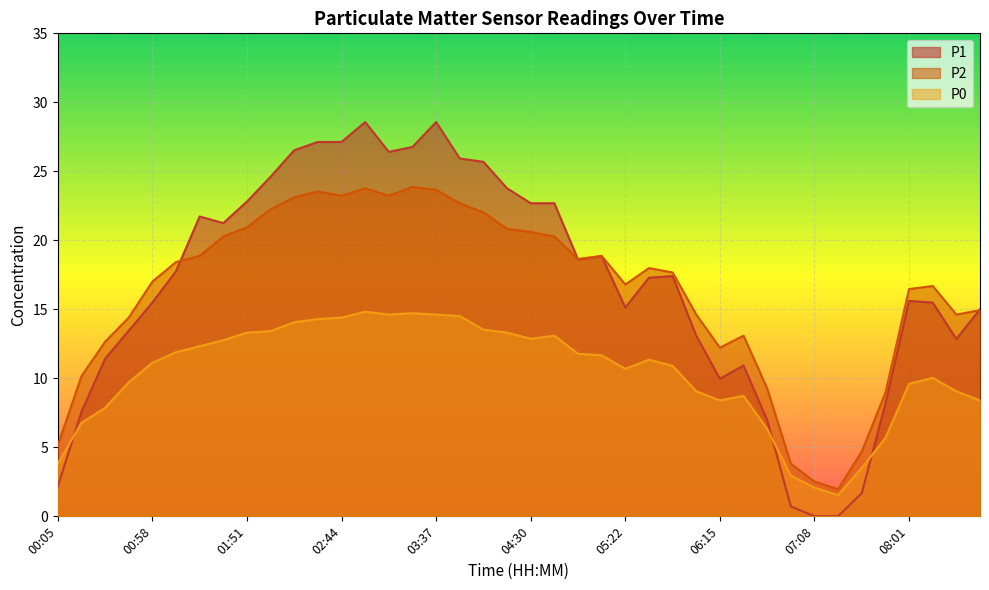

What value does the P2 series have at 03:10?

23.2